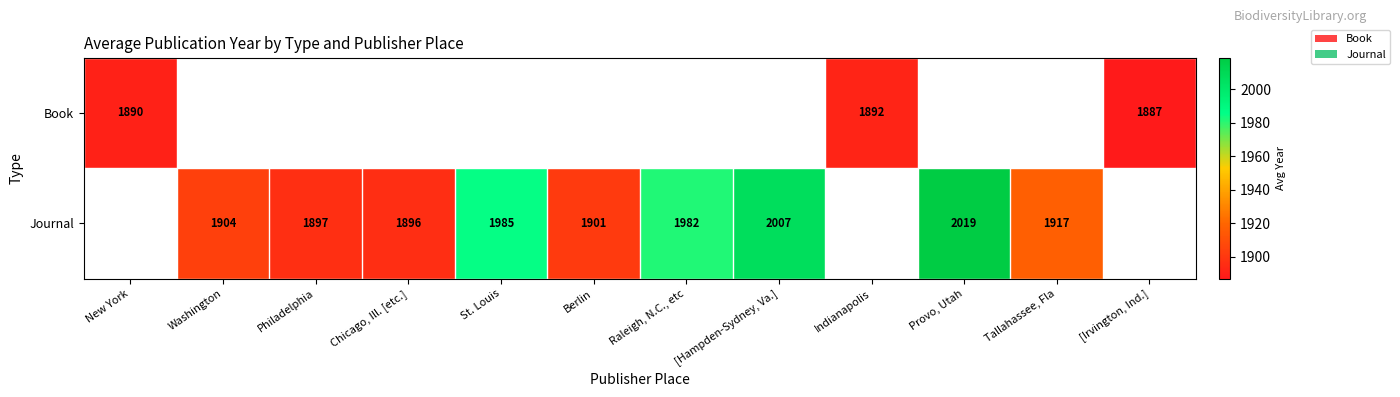

The Journal series shows 2019.0 at Provo, Utah. True or false?

True